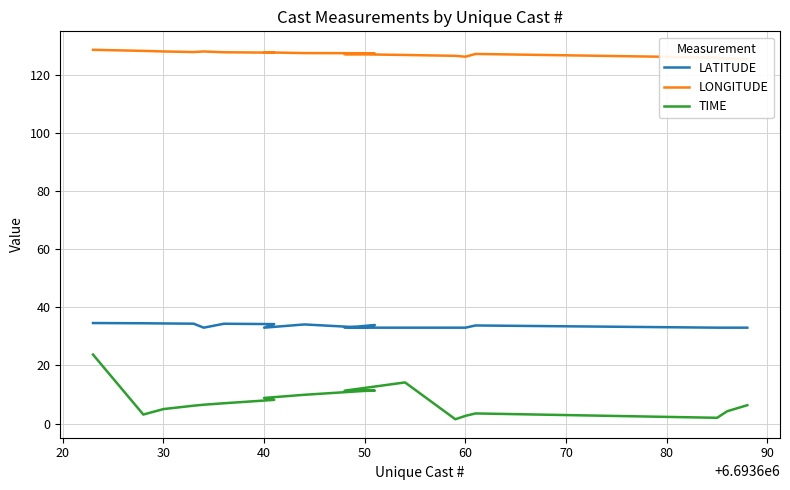

True or false: TIME and LONGITUDE intersect in this chart.

False